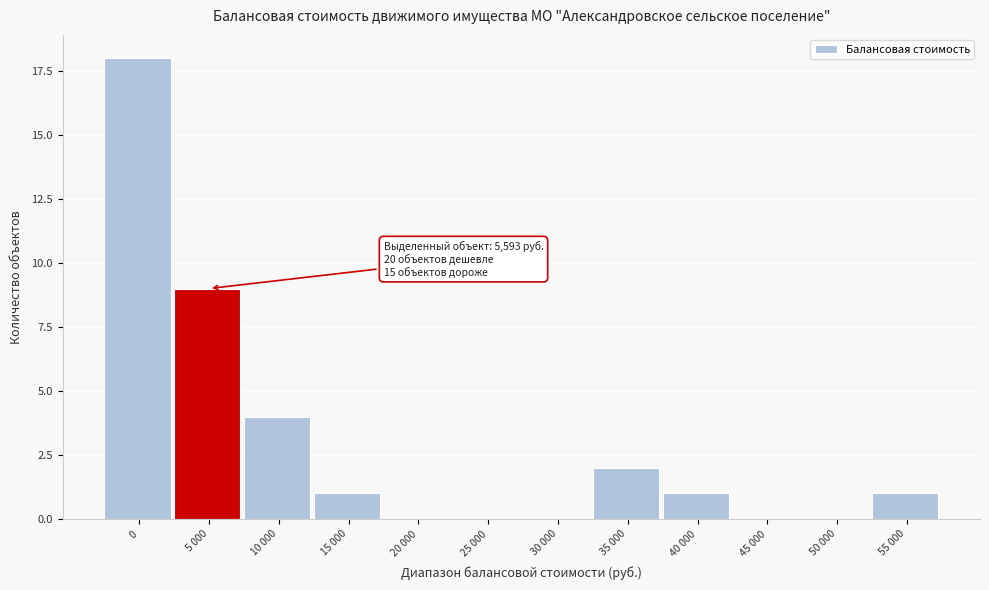

Reading right to left, transcribe all the data shown in this chart.

55 000=1	50 000=0	45 000=0	40 000=1	35 000=2	30 000=0	25 000=0	20 000=0	15 000=1	10 000=4	5 000=9	0=18